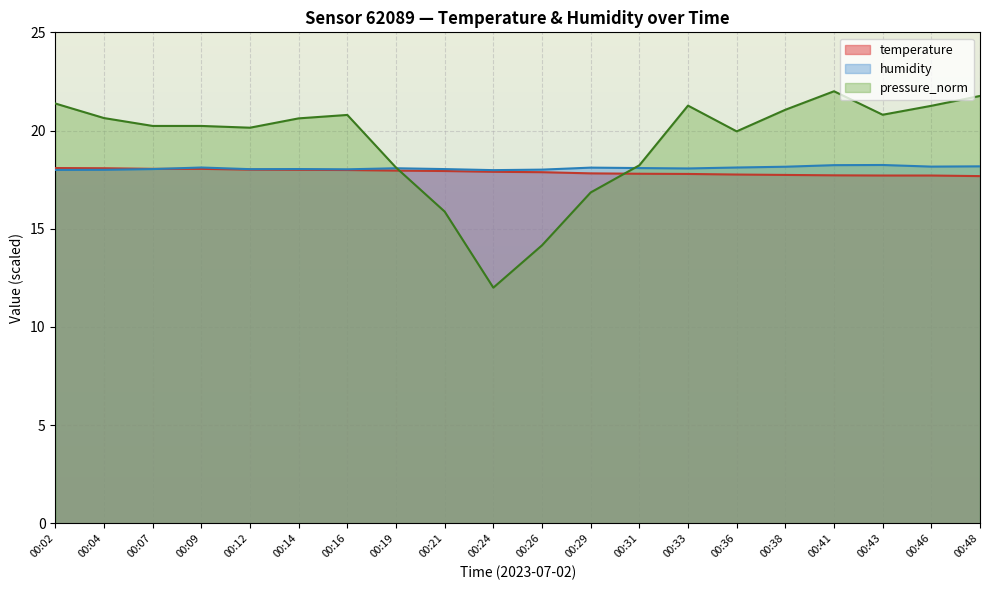

How many intersections are there between pressure_norm and temperature?

2